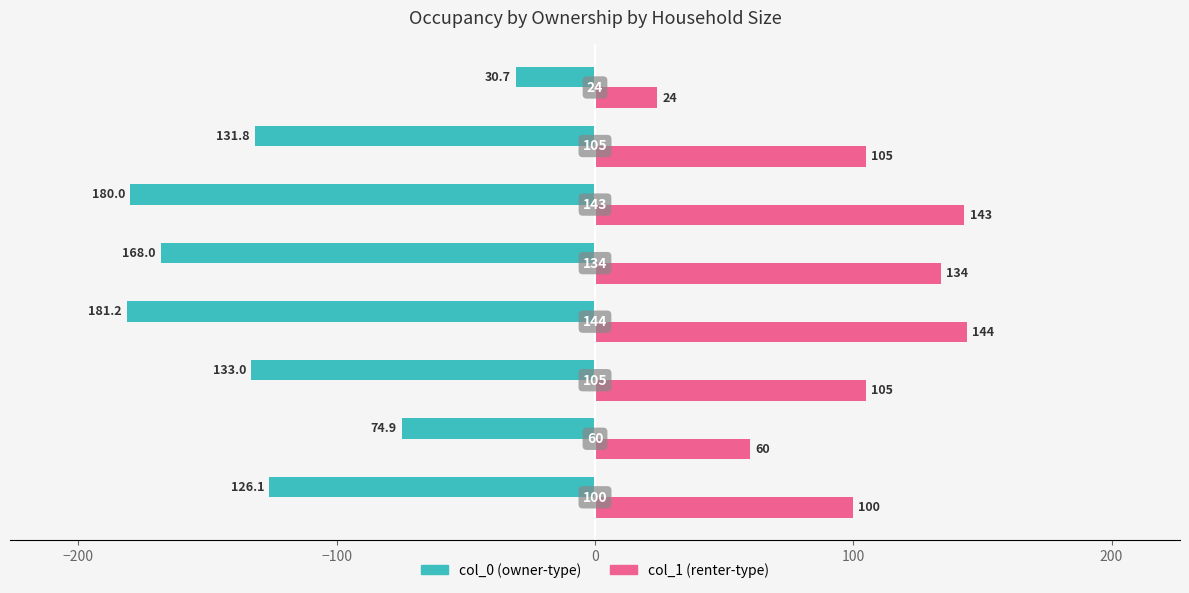

What is the smallest value displayed?

-181.2